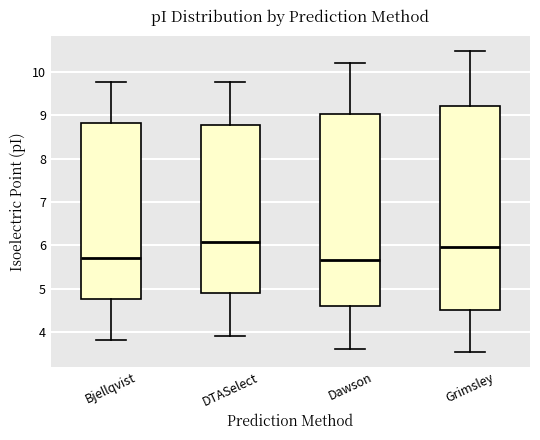

Reading left to right, read every box against the y-axis: the position of its median line, the range the box covers, and the ends of its whiskers. The values are not printed on the chart, so give them approximately, as read against the axis.

Bjellqvist: median 5.7, box 4.8 to 8.8, whiskers 3.8 to 9.8
DTASelect: median 6.1, box 4.9 to 8.8, whiskers 3.9 to 9.8
Dawson: median 5.7, box 4.6 to 9.0, whiskers 3.6 to 10.2
Grimsley: median 6.0, box 4.5 to 9.2, whiskers 3.5 to 10.5